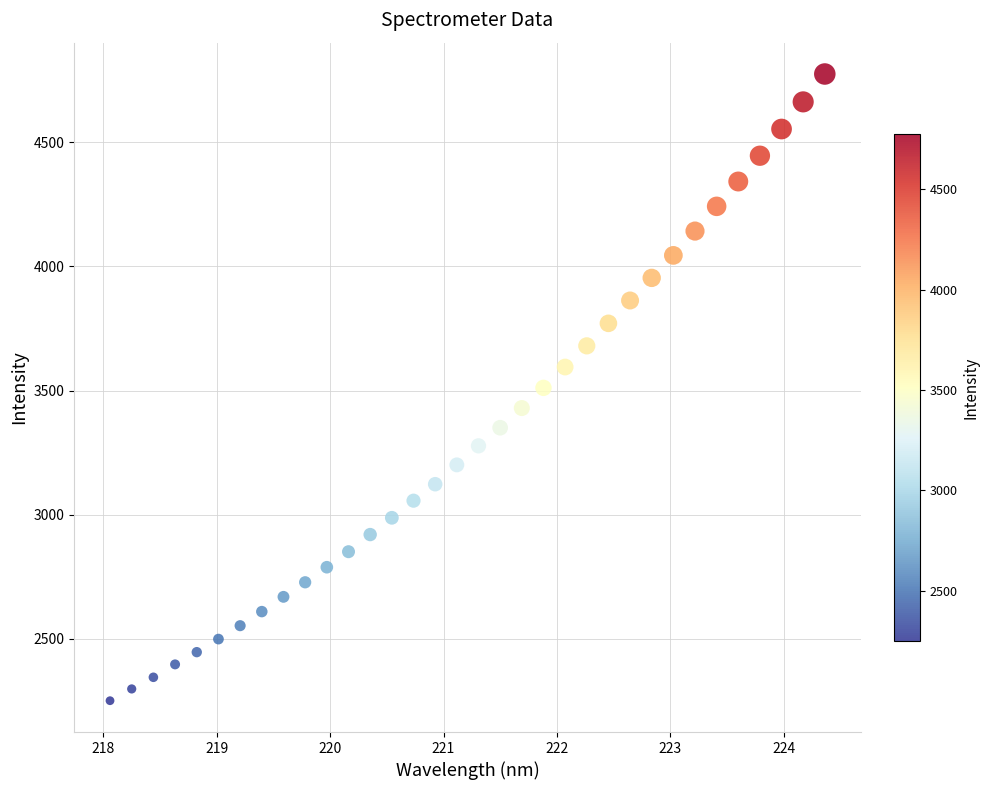

What is the range of Y values (max minus min)?

2525.6